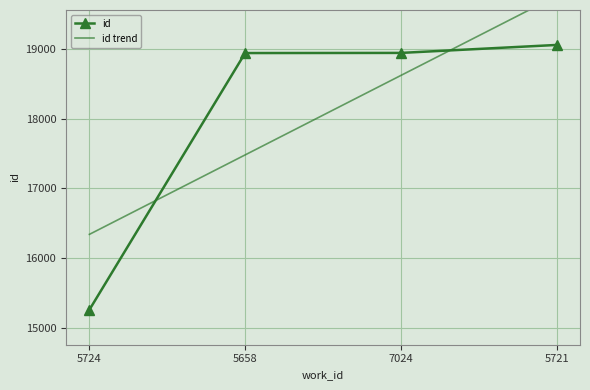

How many data points are less than 18939?

2